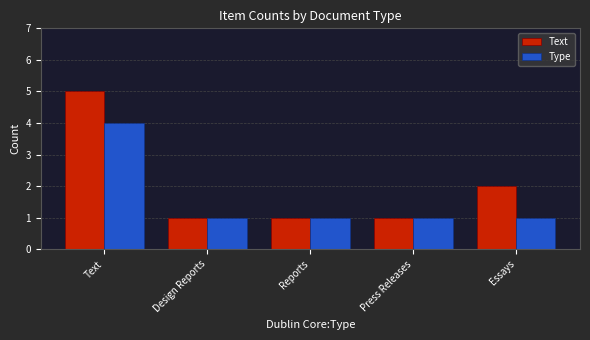

What position from the left is Essays?

5